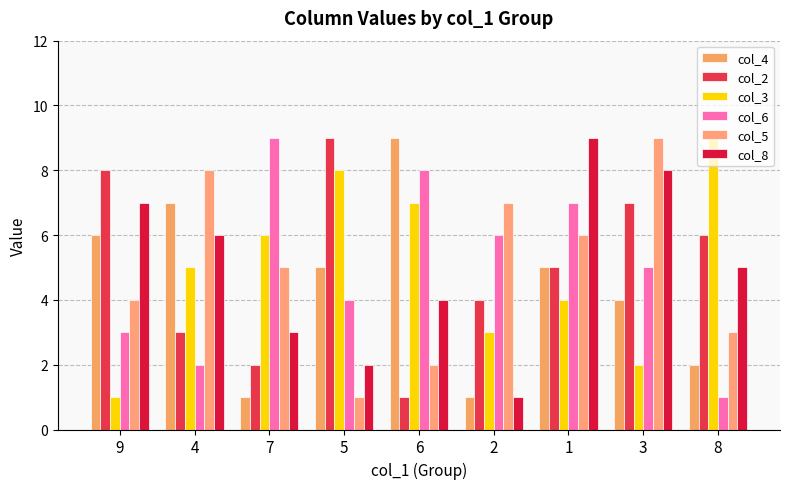

How many bars are there in total?

54